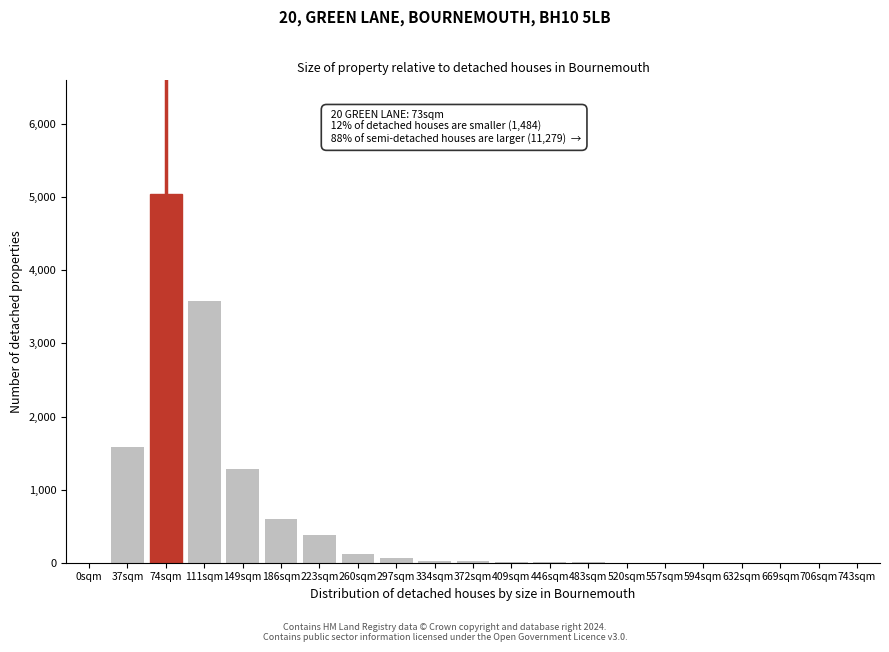

What is the maximum value shown in the chart?

5050